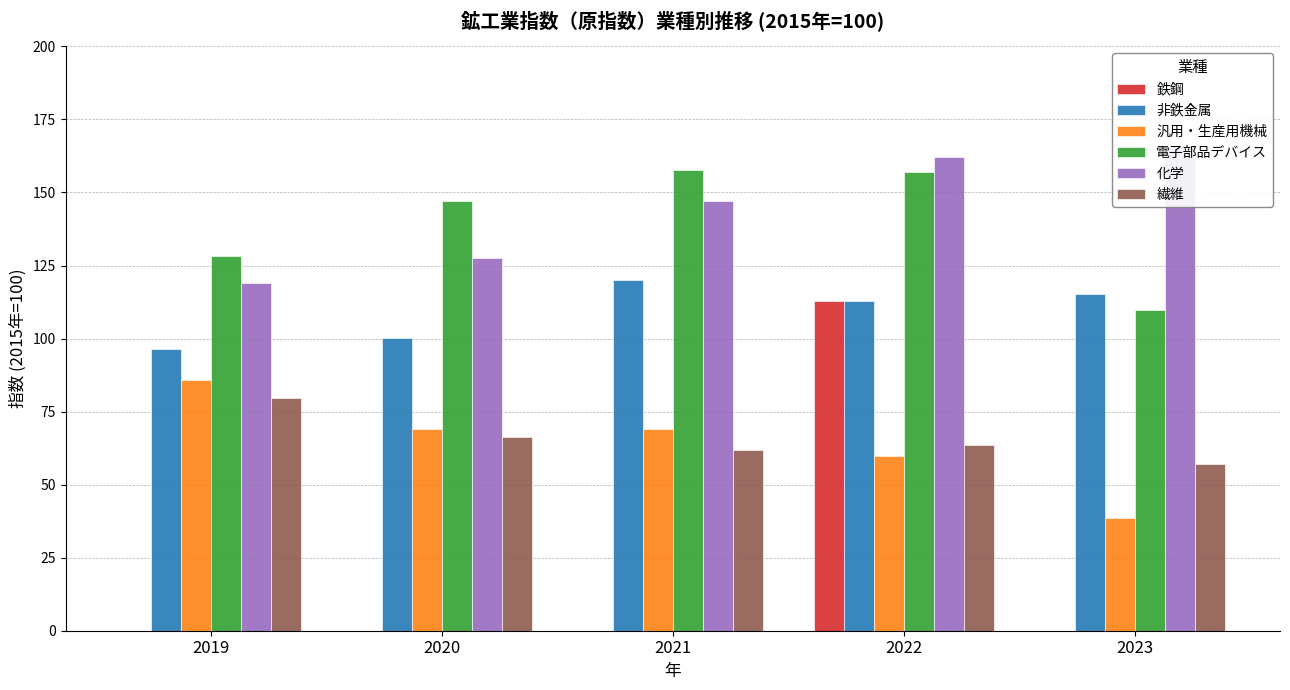

What is the average value of the 電子部品デバイス series?

140.0